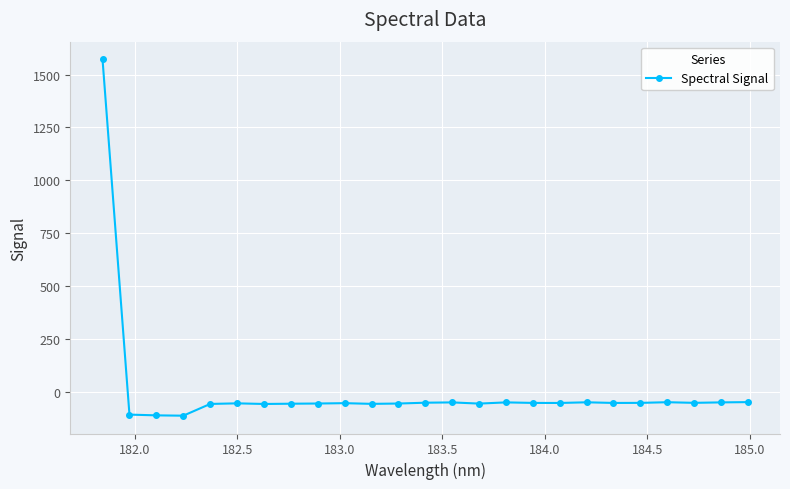

True or false: the data has more than 1 interior local peaks.

True